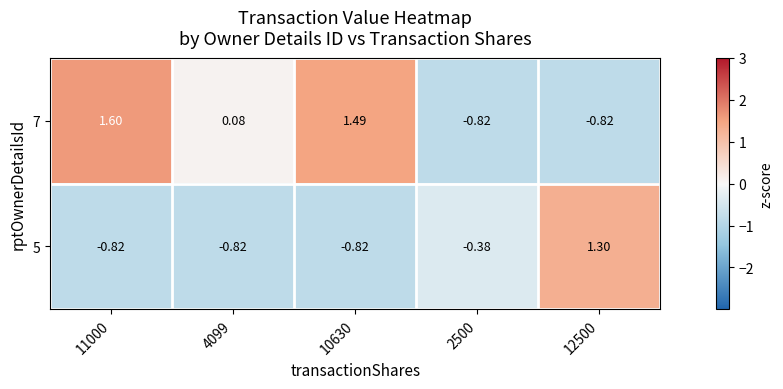

At 12500, list the series in order from largest to smallest.

5, 7